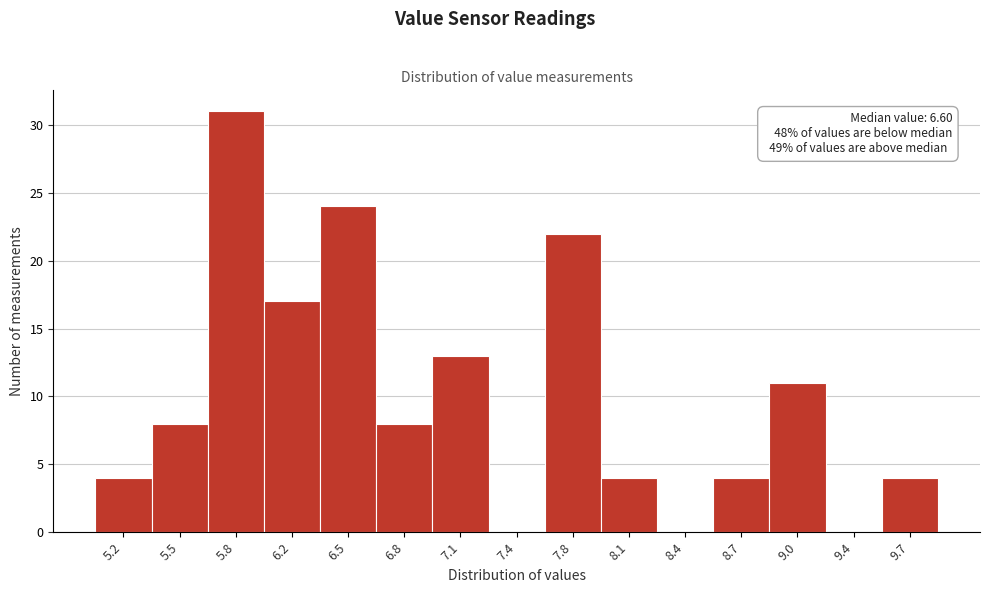

Which range on the x-axis has the tallest bar?

5.67 to 5.99